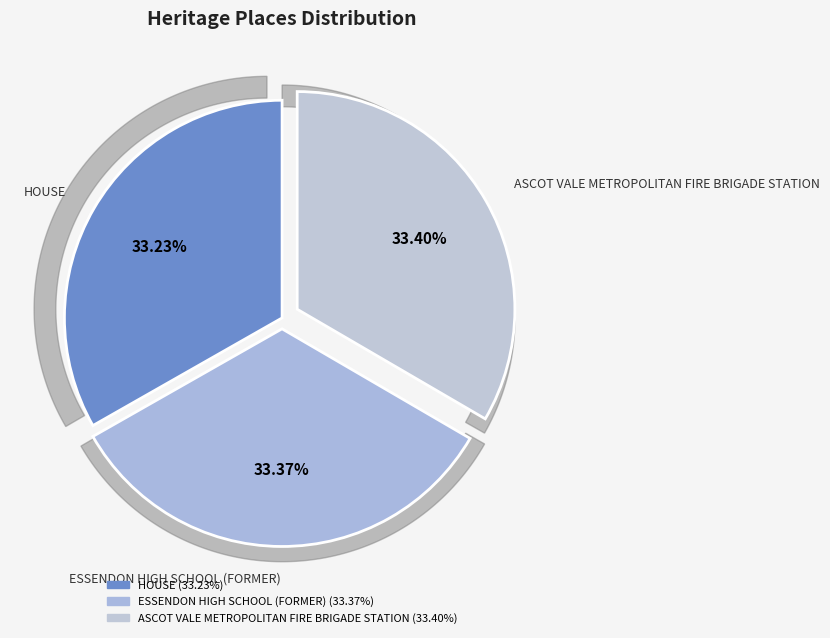

What is the largest slice in the pie chart?

ASCOT VALE METROPOLITAN FIRE BRIGADE STATION